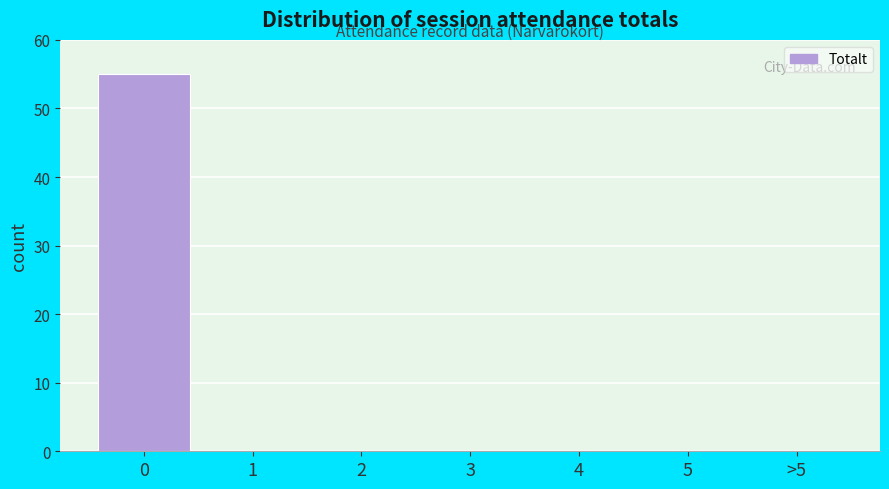

Reading right to left, list all the values displayed in this chart.

>5=0	5=0	4=0	3=0	2=0	1=0	0=55